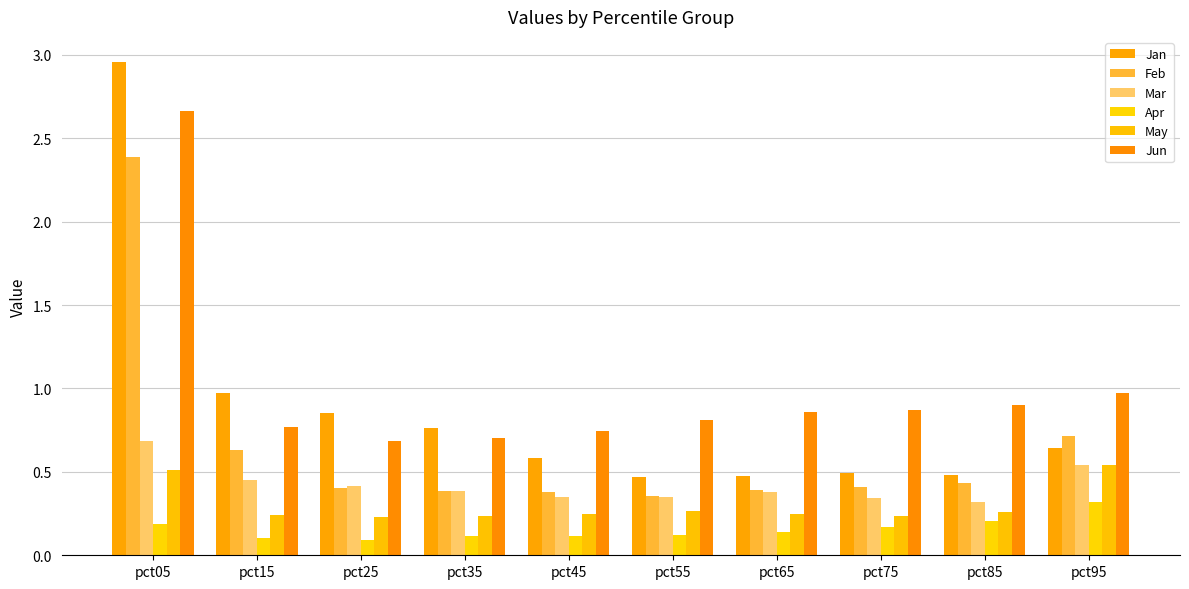

Rank the series by their maximum value, from highest to lowest.

Jan, Jun, Feb, Mar, May, Apr